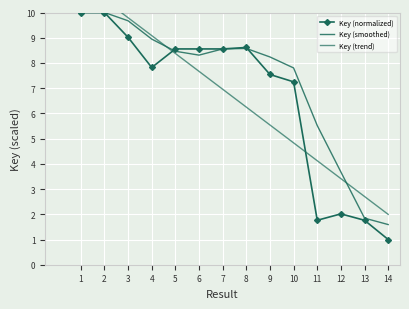

At which label does Key (trend) first exceed 6?

1